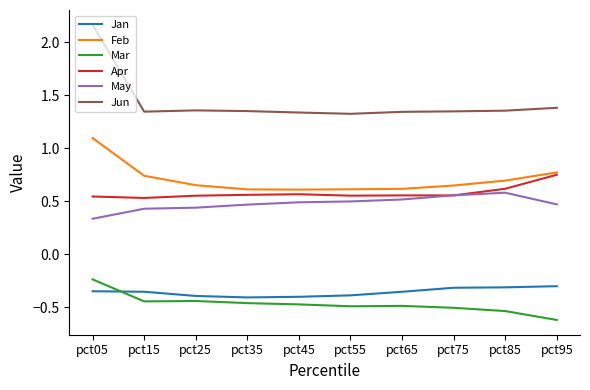

Count the Feb values in the range 0 to 1.

9